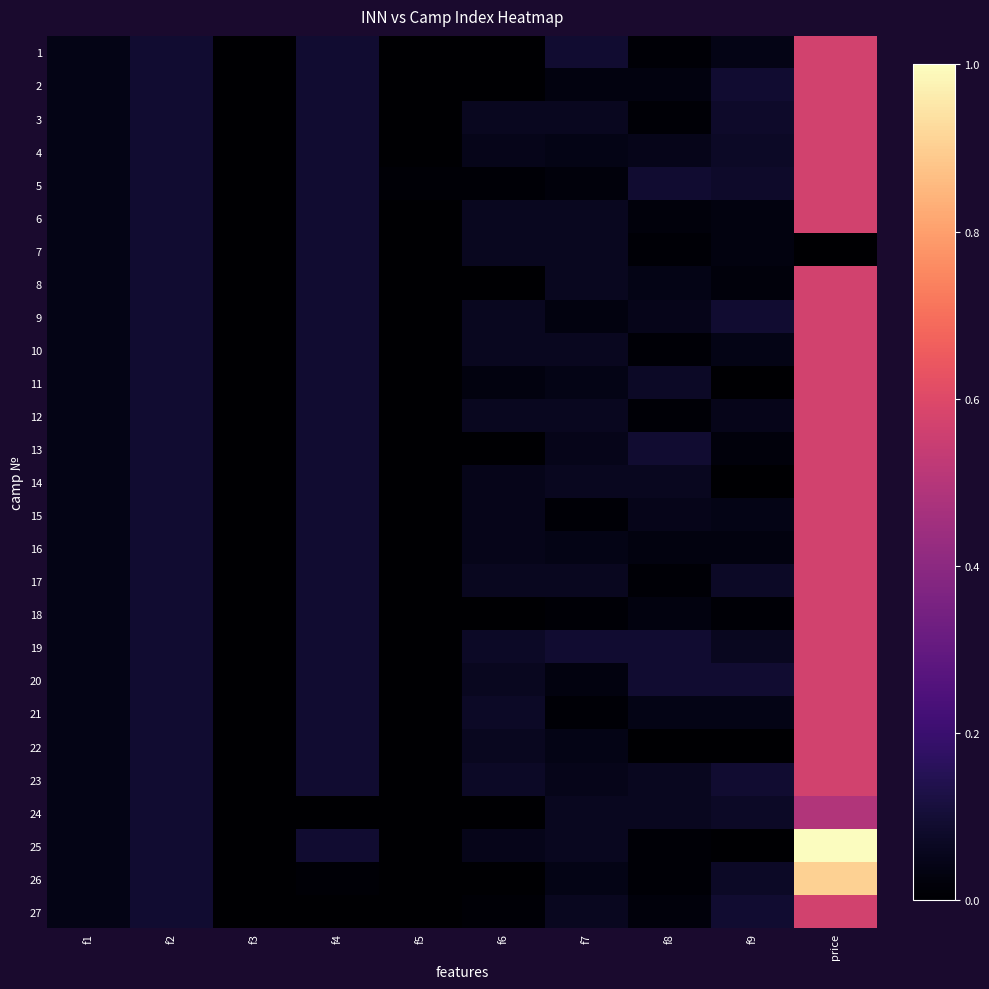

Which category has the lowest value across all series?

f3